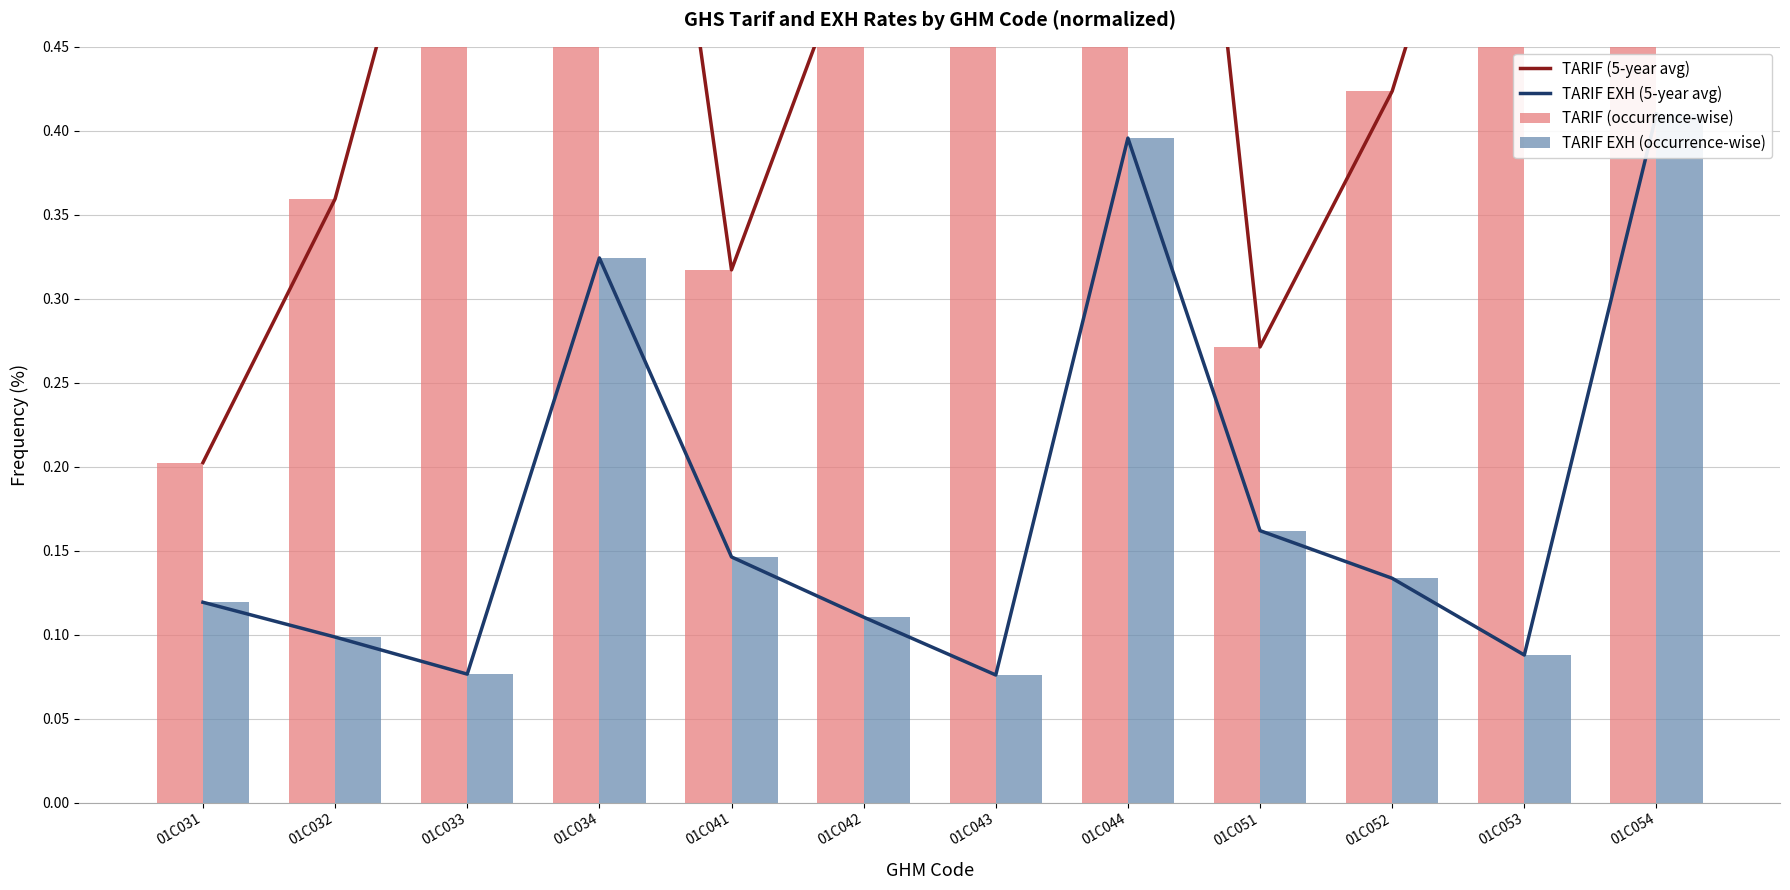

Between 01C053 and 01C054, which is larger?

01C054